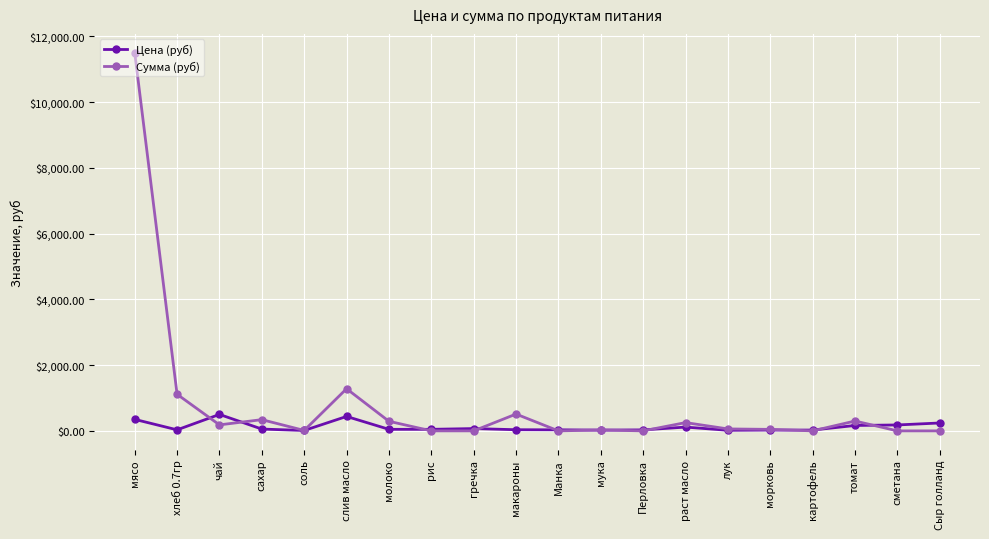

What is the label of the 9th point from the left?

гречка